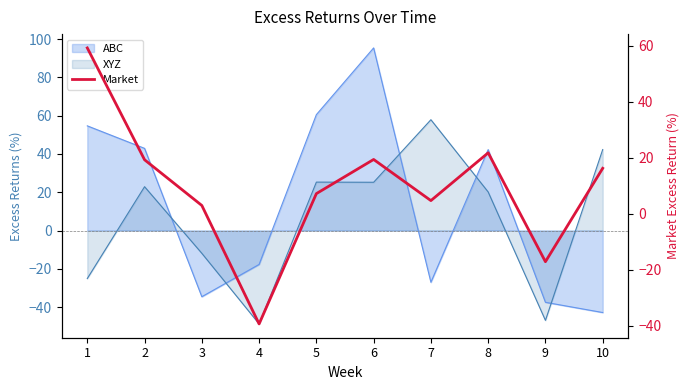

How many values are below 16?

5